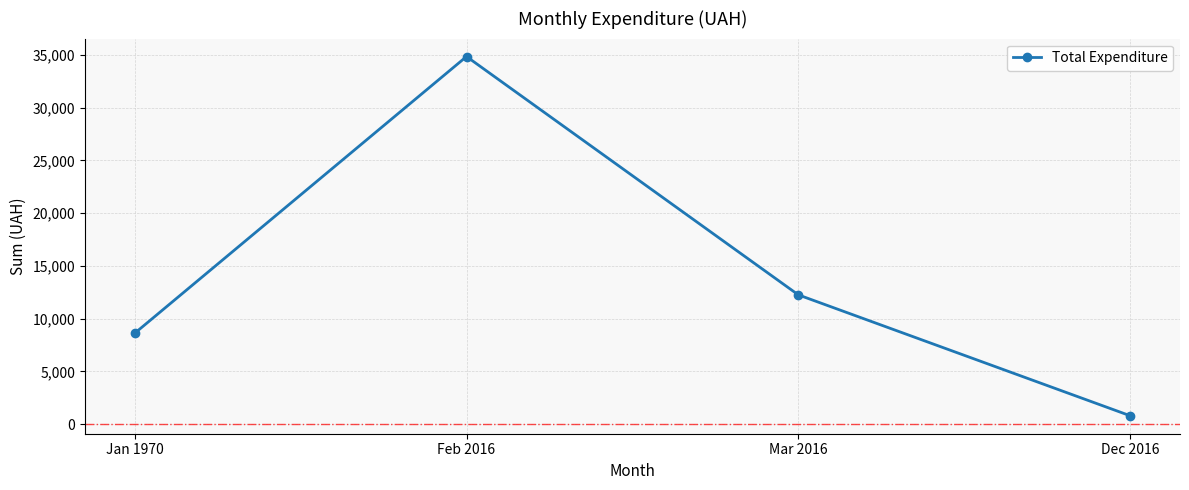

Rank the categories by value from lowest to highest.

Dec 2016, Jan 1970, Mar 2016, Feb 2016